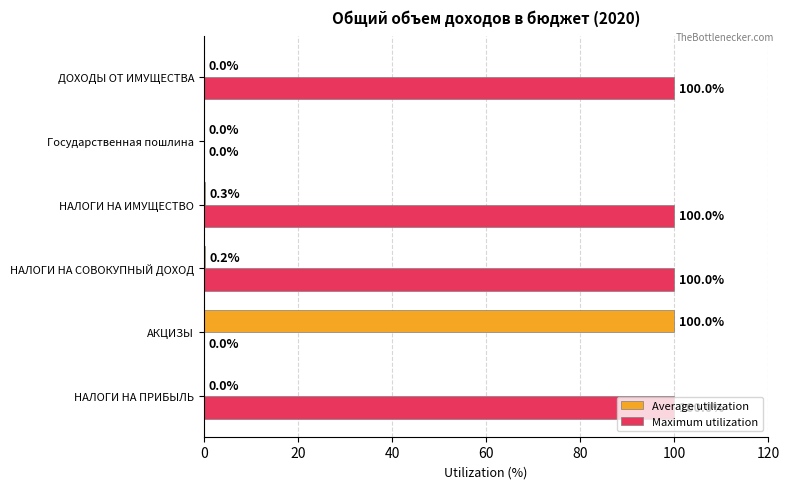

Which series changed the most between АКЦИЗЫ and НАЛОГИ НА ИМУЩЕСТВО?

Maximum utilization